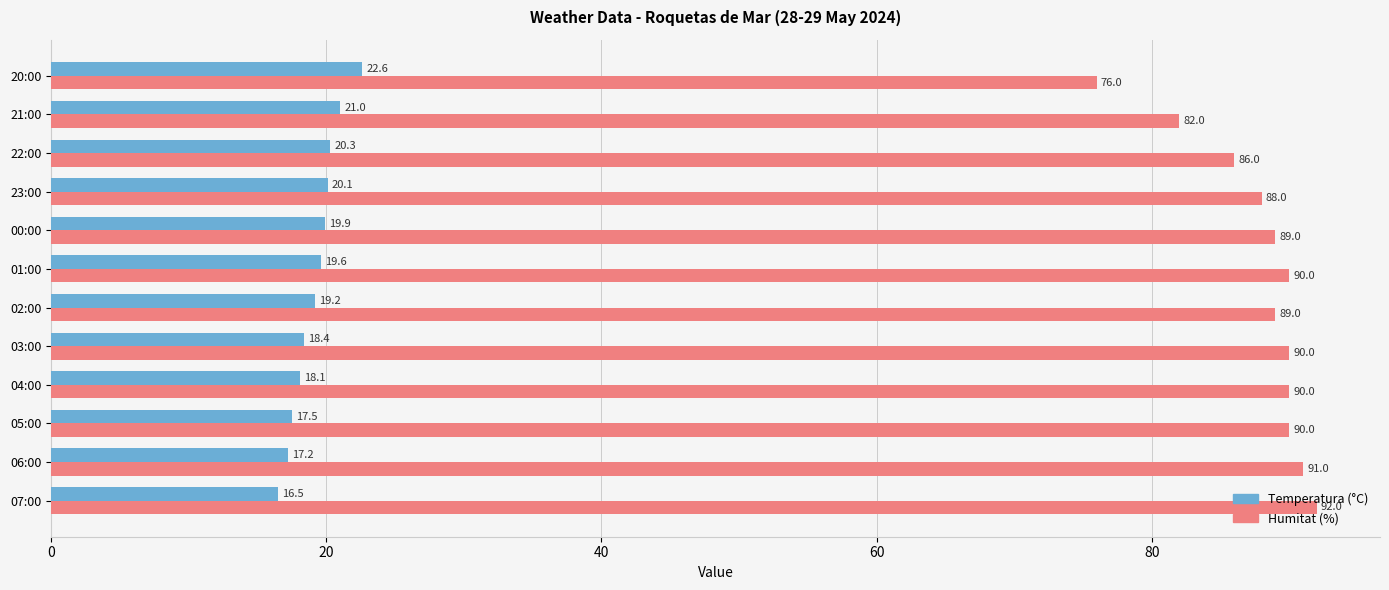

Between 03:00 and 20:00, which series saw the biggest shift?

Humitat (%)